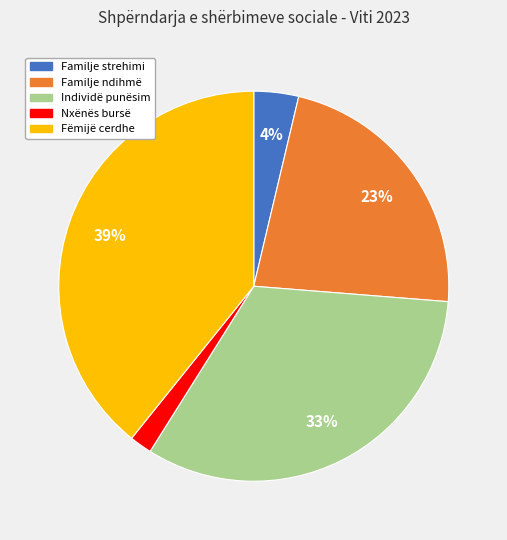

Rank the categories by value from lowest to highest.

Nxënës bursë, Familje strehimi, Familje ndihmë, Individë punësim, Fëmijë cerdhe